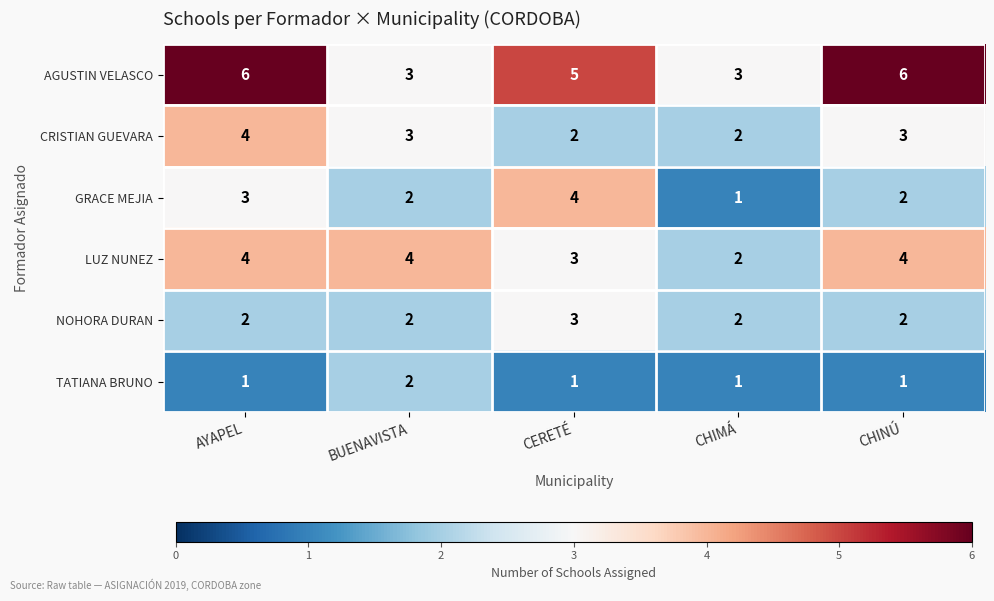

What is the difference between the highest and lowest values at CHIMÁ?

2